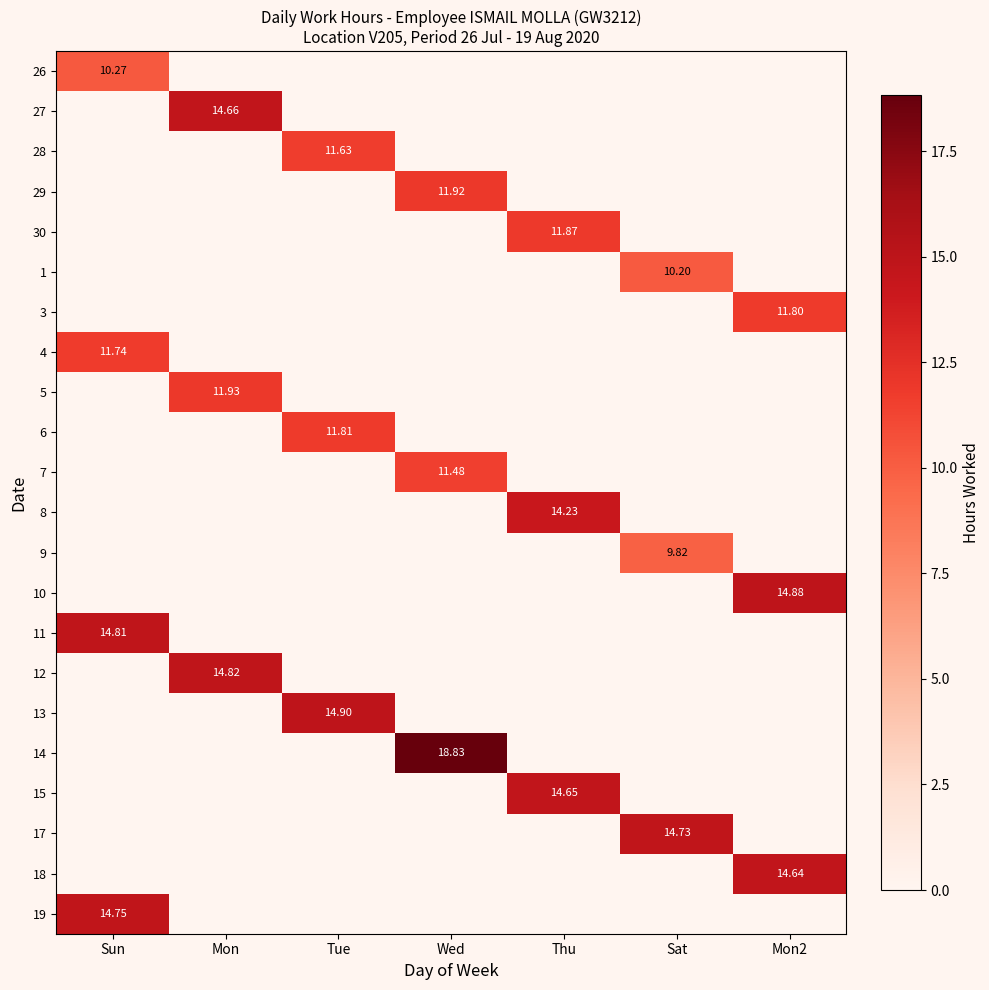

At Wed, list the series in order from smallest to largest.

26, 27, 28, 30, 1, 3, 4, 5, 6, 8, 9, 10, 11, 12, 13, 15, 17, 18, 19, 7, 29, 14